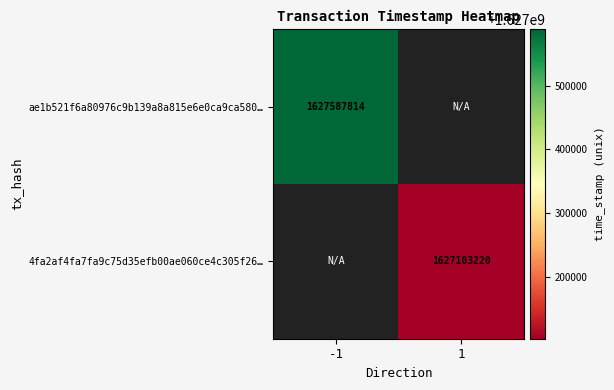

Is the value of ae1b521f6a80976c9b139a8a815e6e0ca9ca580… at -1 greater than the value of 4fa2af4fa7fa9c75d35efb00ae060ce4c305f26… at 1?

Yes